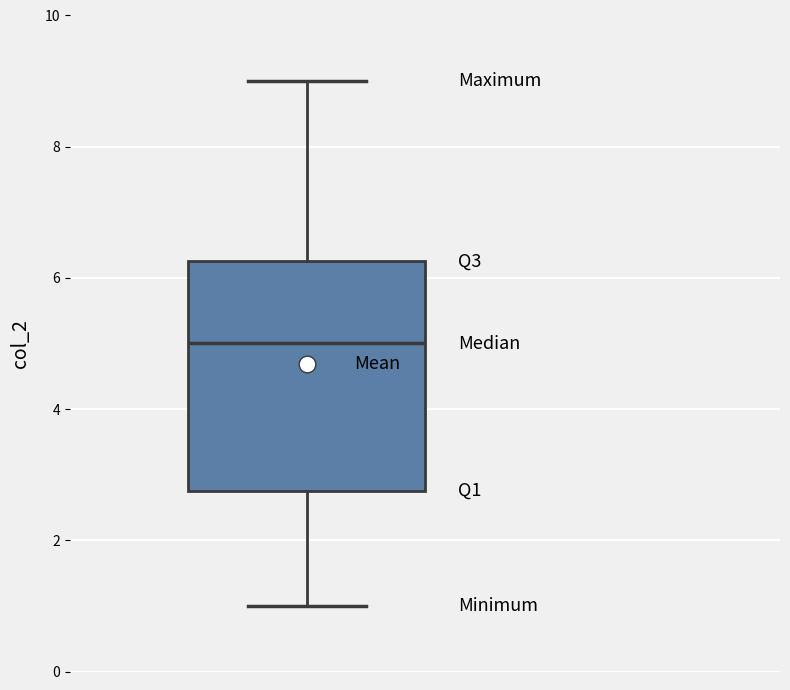

Read this box plot against the y-axis: the position of the median line, the range covered by the box, and the ends of both whiskers. The values are not printed on the chart, so give them approximately, as read against the axis.

median 5.0, box 2.8 to 6.2, whiskers 1.0 to 9.0